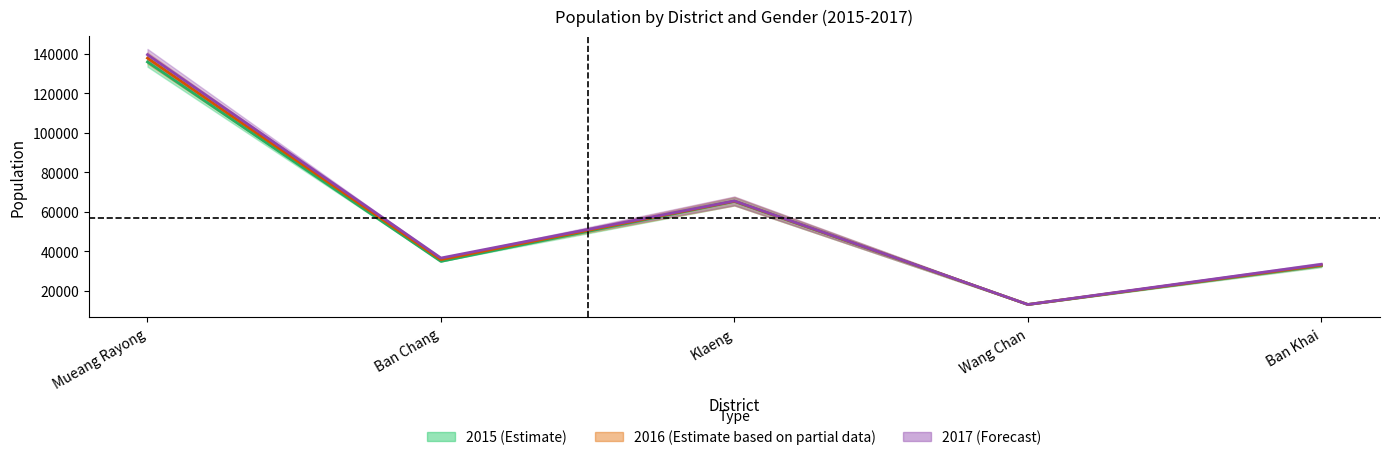

At which category does 2016 Mean reach its first local peak?

Klaeng